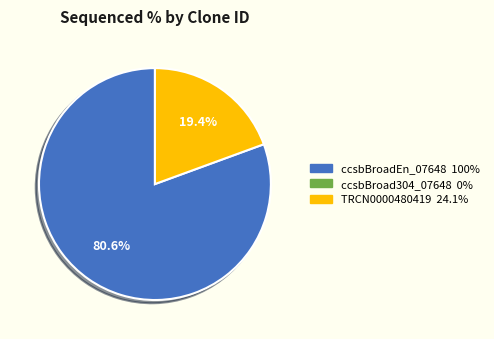

Is there any slice that represents more than half of the pie?

Yes